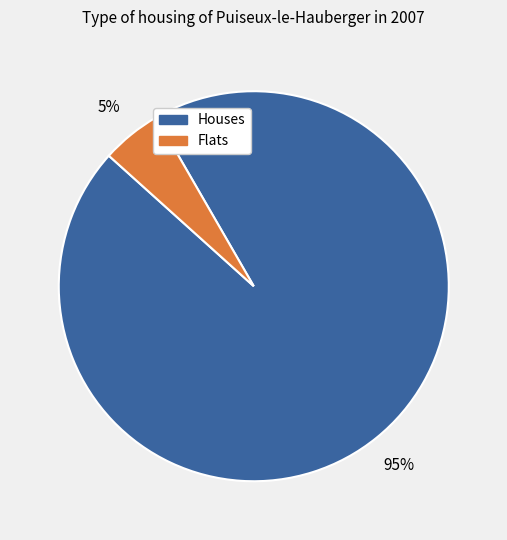

To the nearest percent, what is the difference between the largest and smallest slice percentages?

90%